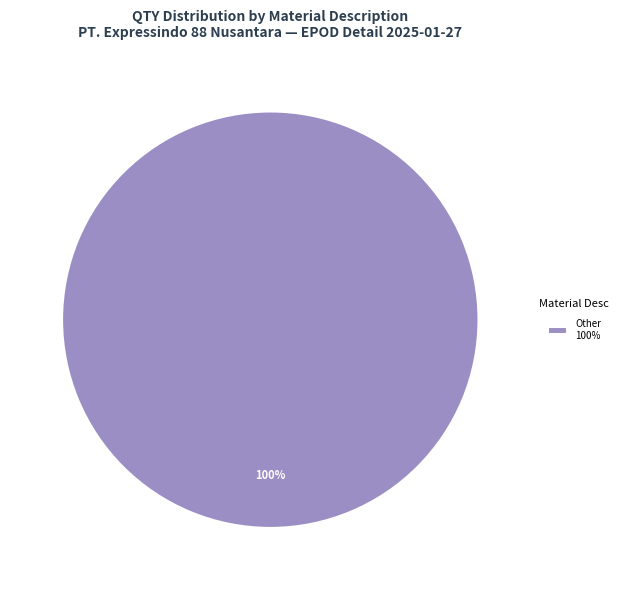

Is Other 100% the majority of the pie?

Yes